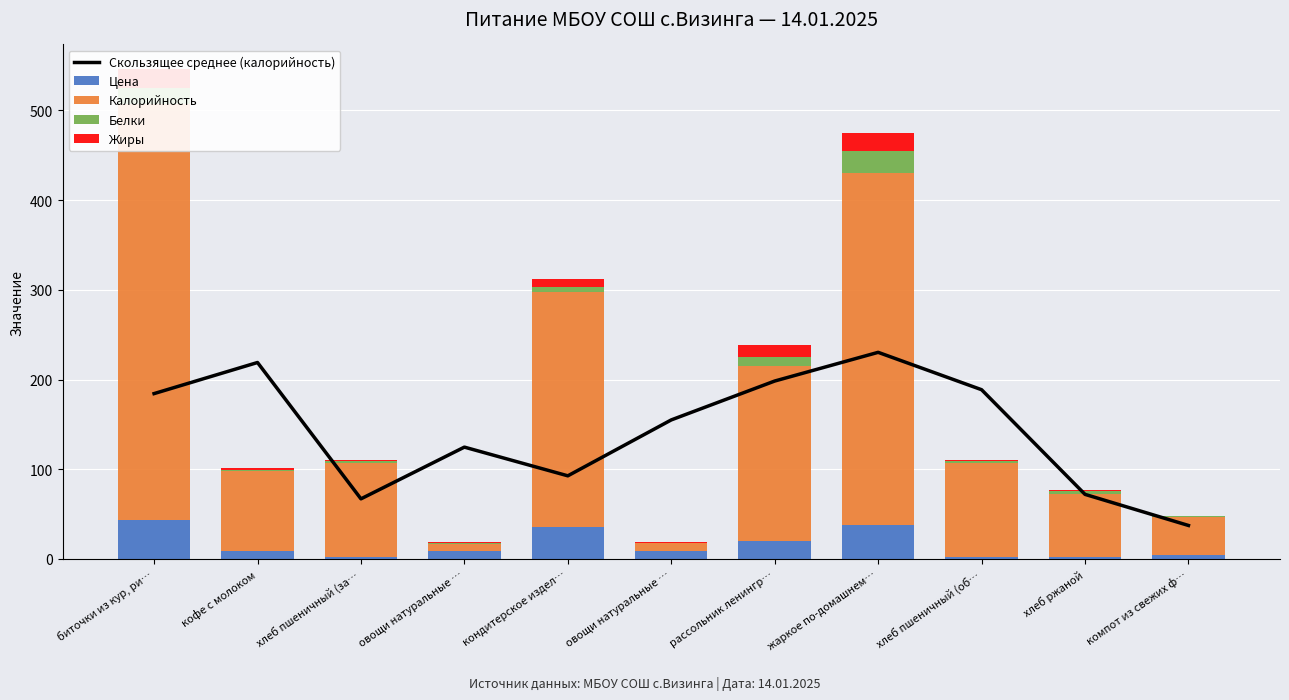

List the labels in order of Скользящее среднее (калорийность) value, smallest first.

компот из свежих ф…, хлеб пшеничный (за…, хлеб ржаной, кондитерское издел…, овощи натуральные …, овощи натуральные …, биточки из кур, ри…, хлеб пшеничный (об…, рассольник ленингр…, кофе с молоком, жаркое по-домашнем…